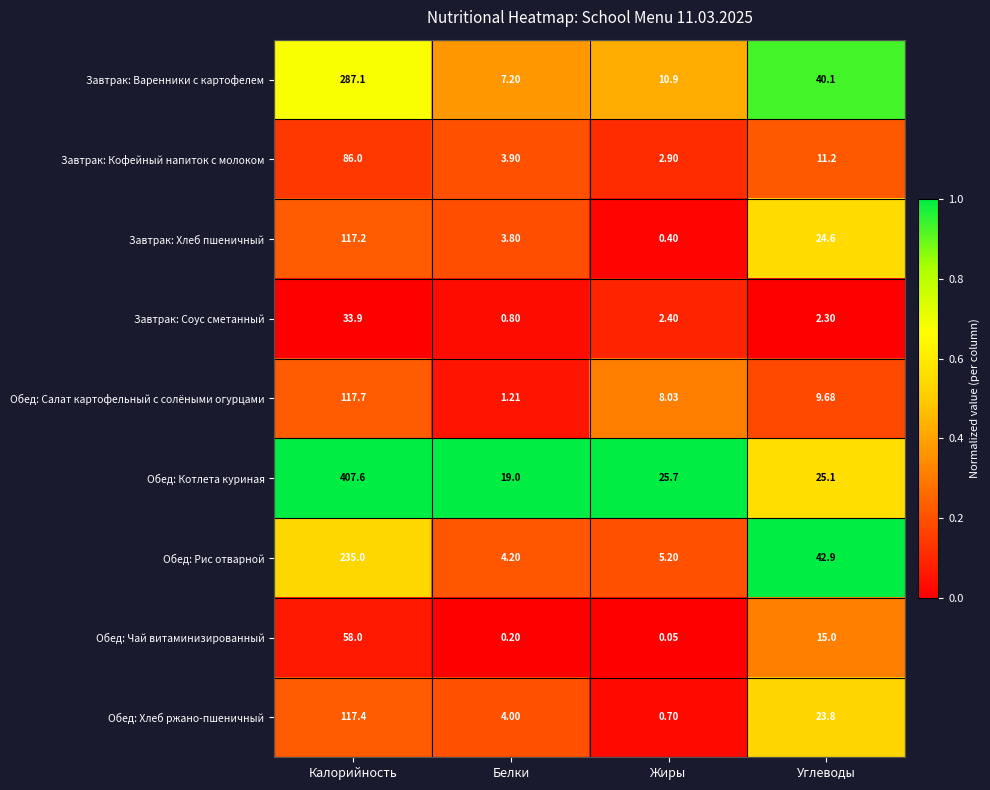

Between Белки and Жиры, which series saw the biggest shift?

Обед: Салат картофельный с солёными огурцами